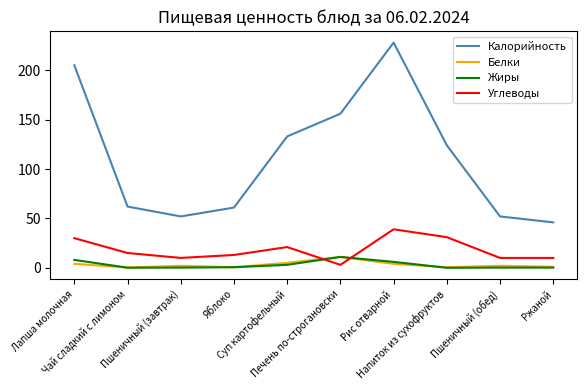

True or false: Калорийность and Жиры cross at least once.

False